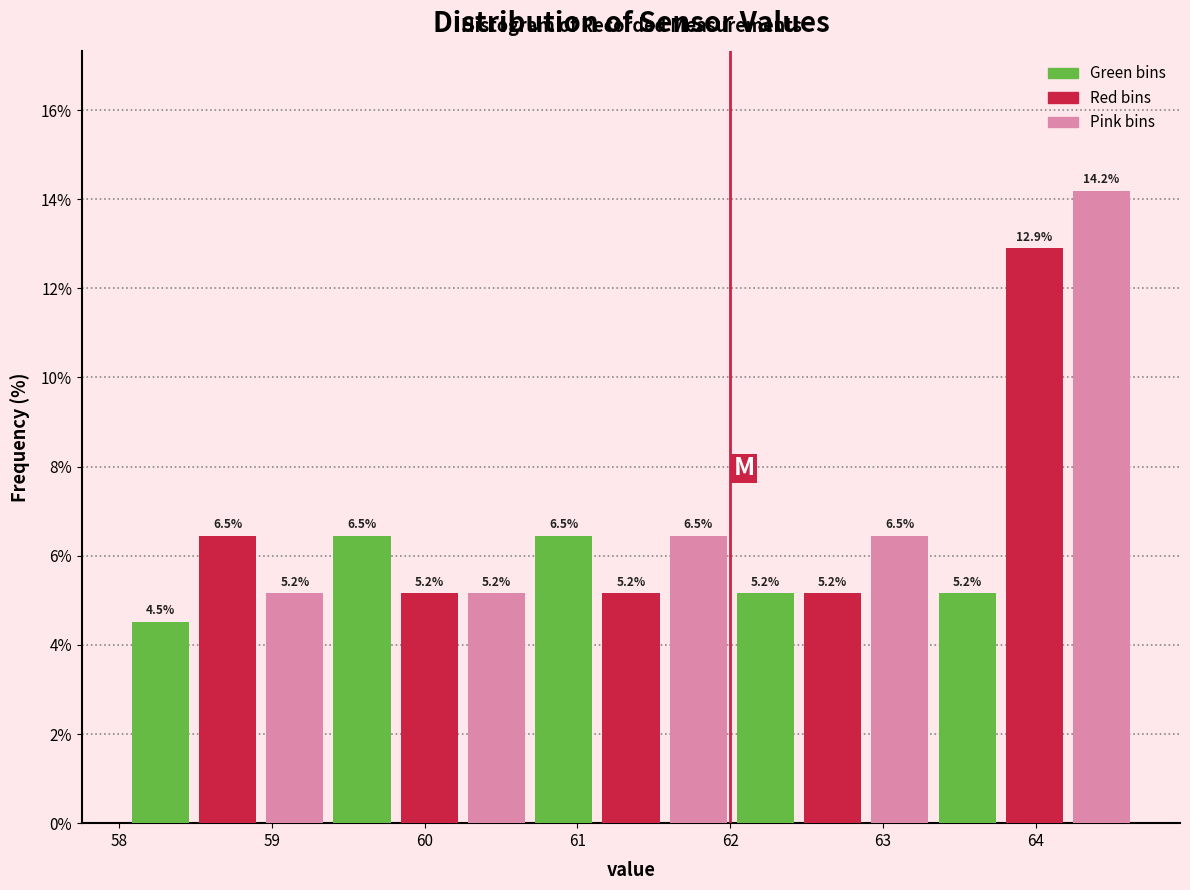

Which range on the x-axis has the tallest bar?

64.21 to 64.65